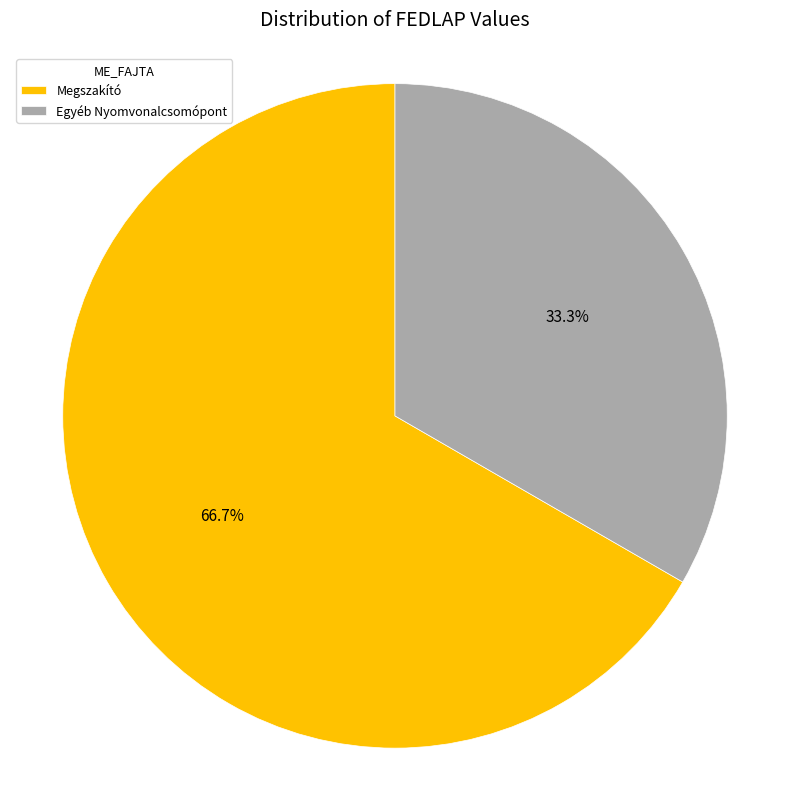

Rank the categories by value from lowest to highest.

Egyéb Nyomvonalcsomópont, Megszakító